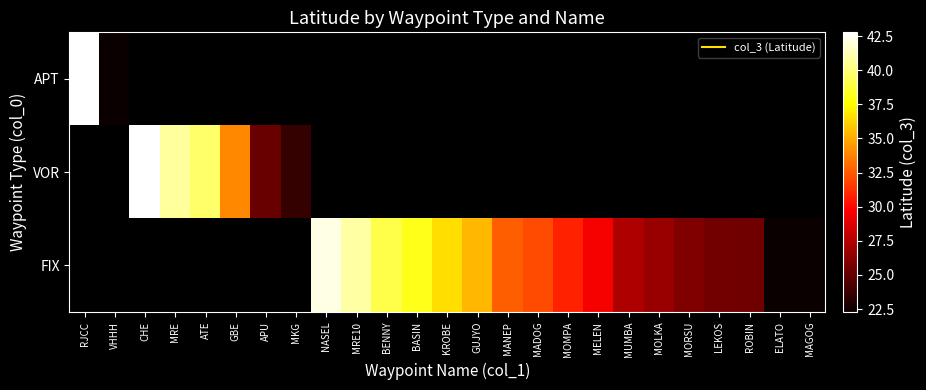

How many categories are shown in the chart?

25